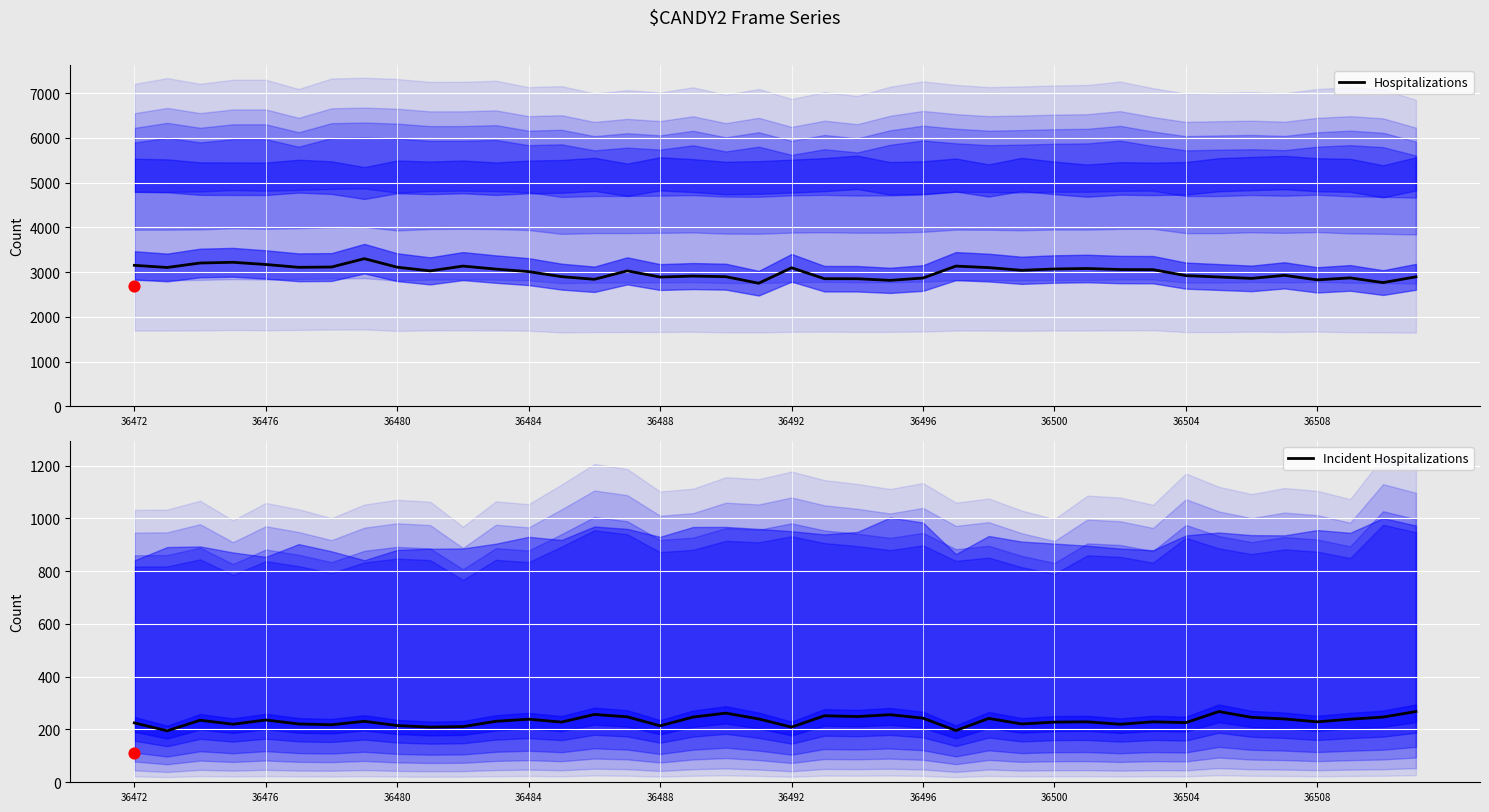

What is the total value across all series at 21?

3104